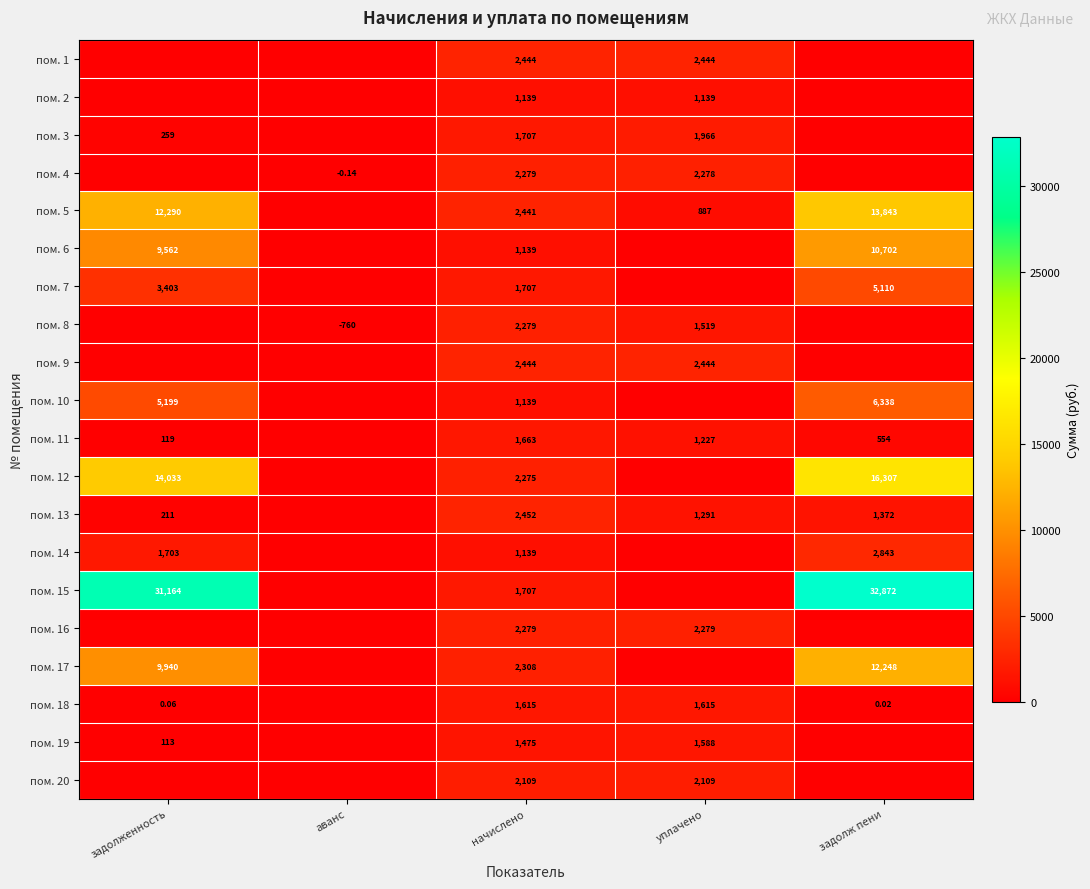

Is the value of пом. 11 at начислено greater than the value of пом. 8 at начислено?

No